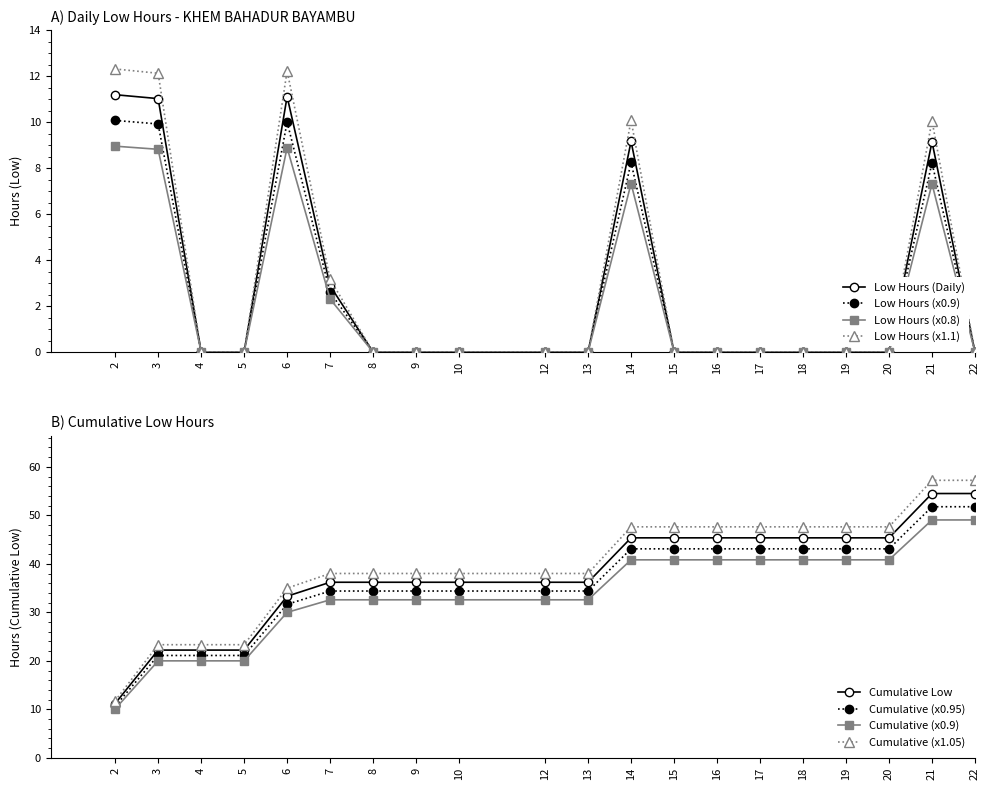

At which label is Low Hours (Daily) closest to 5?

7